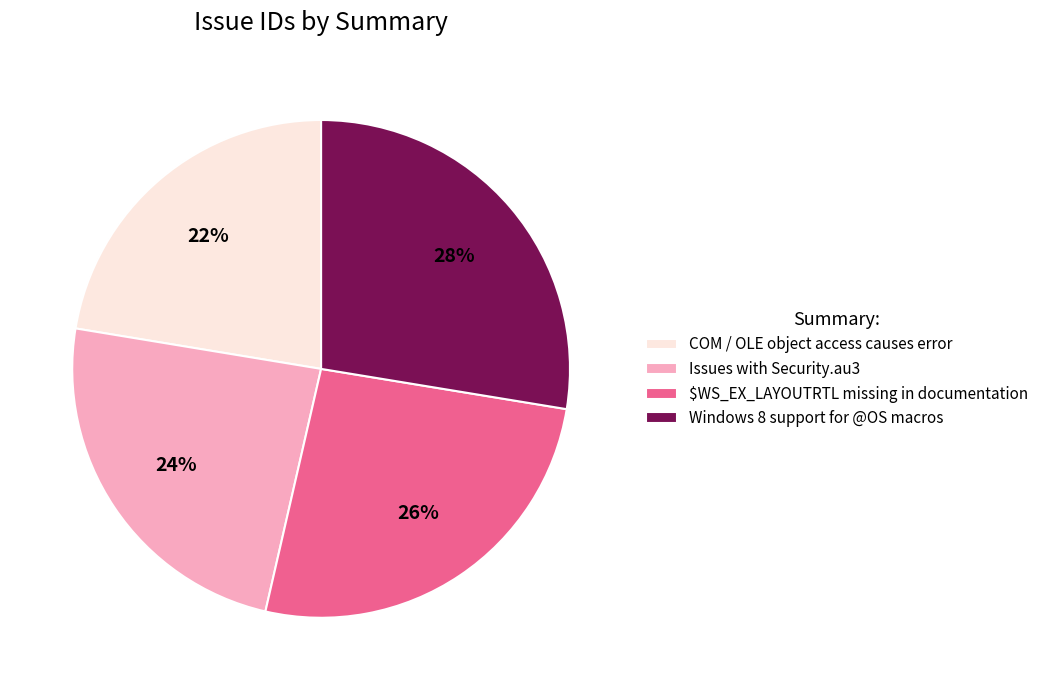

To the nearest percent, what is the combined percentage of $WS_EX_LAYOUTRTL missing in documentation and Windows 8 support for @OS macros?

54%